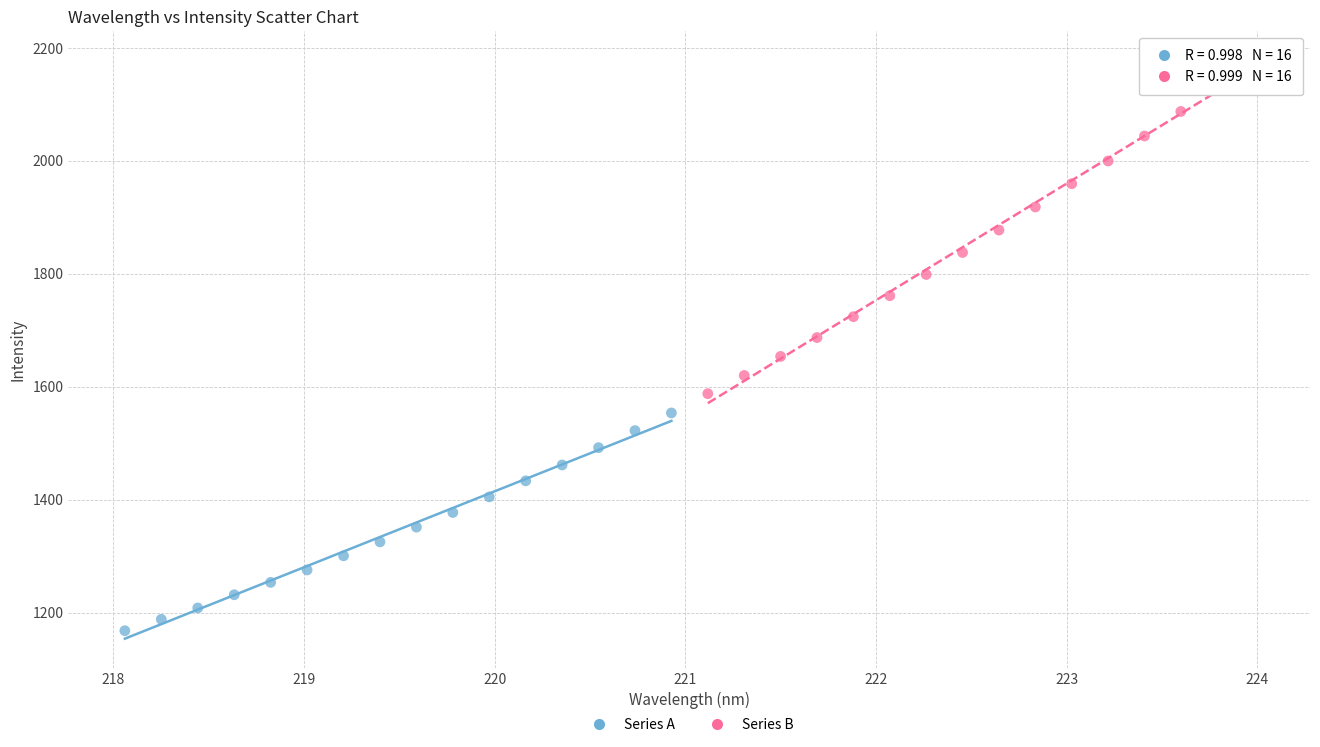

What are all the series names shown in the legend?

Series A, Series B